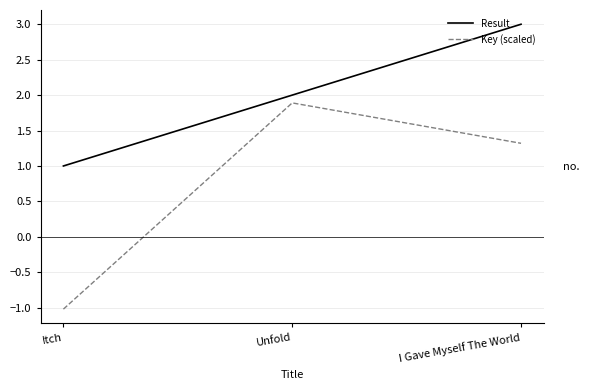

What is the sum of all Result values?

6.0